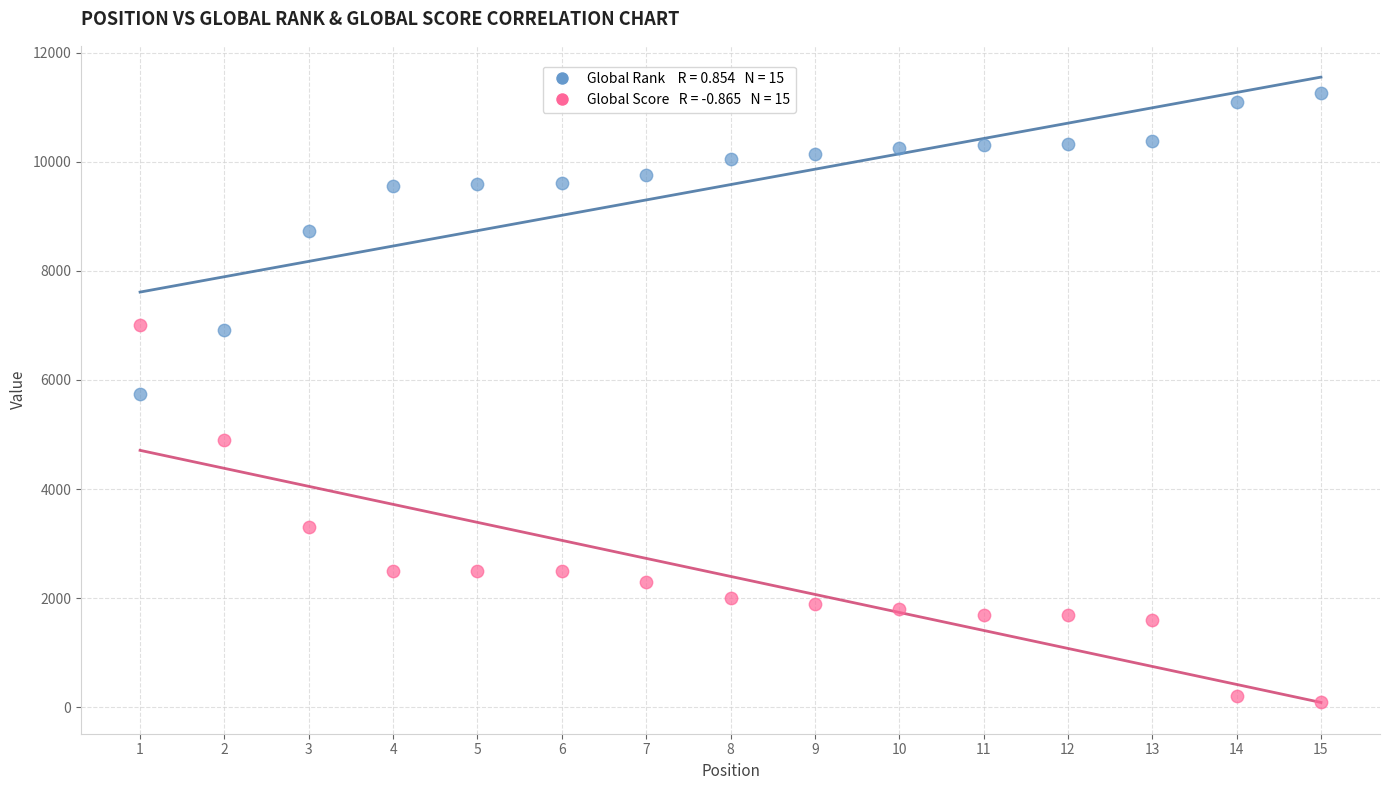

Across all data points, what is the range of X values (max minus min)?

14